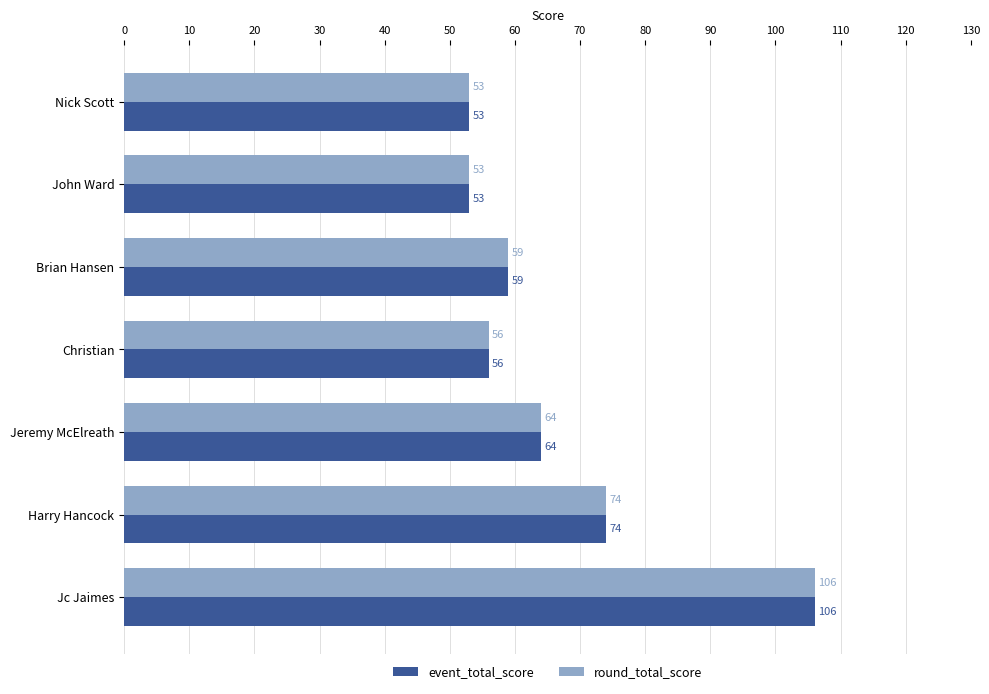

What is the average value of the round_total_score series?

66